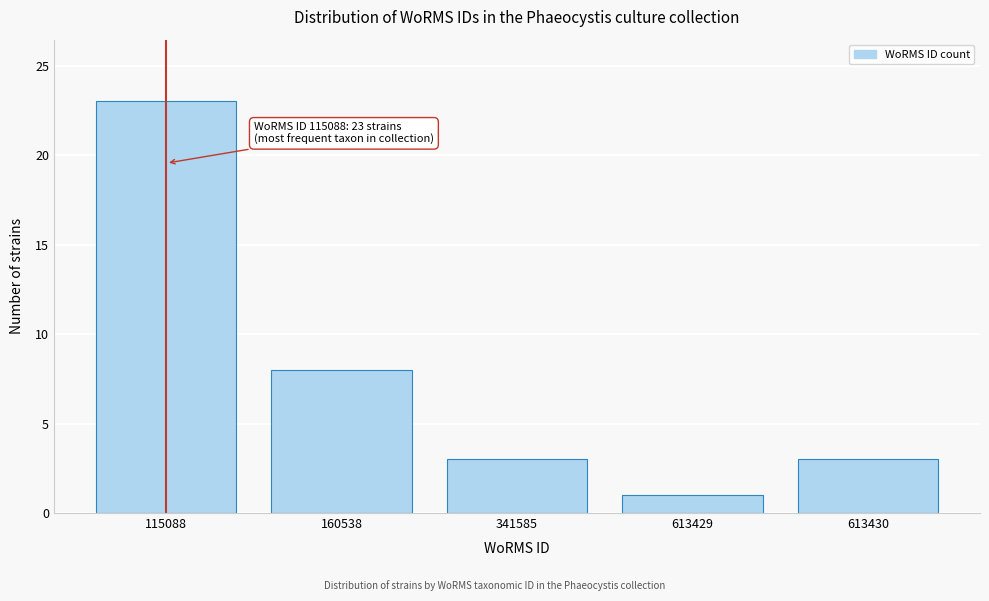

Reading left to right, list all the values displayed in this chart.

23	8	3	1	3